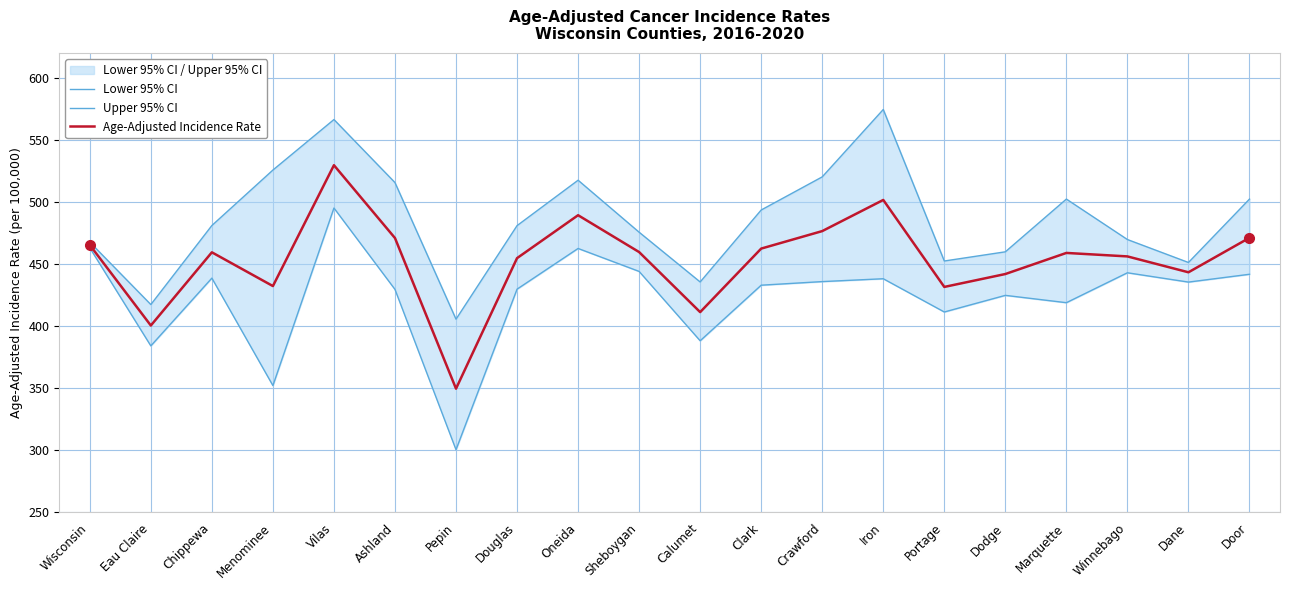

Is the value of Upper 95% CI at Dane greater than the value of Age-Adjusted Incidence Rate at Douglas?

No